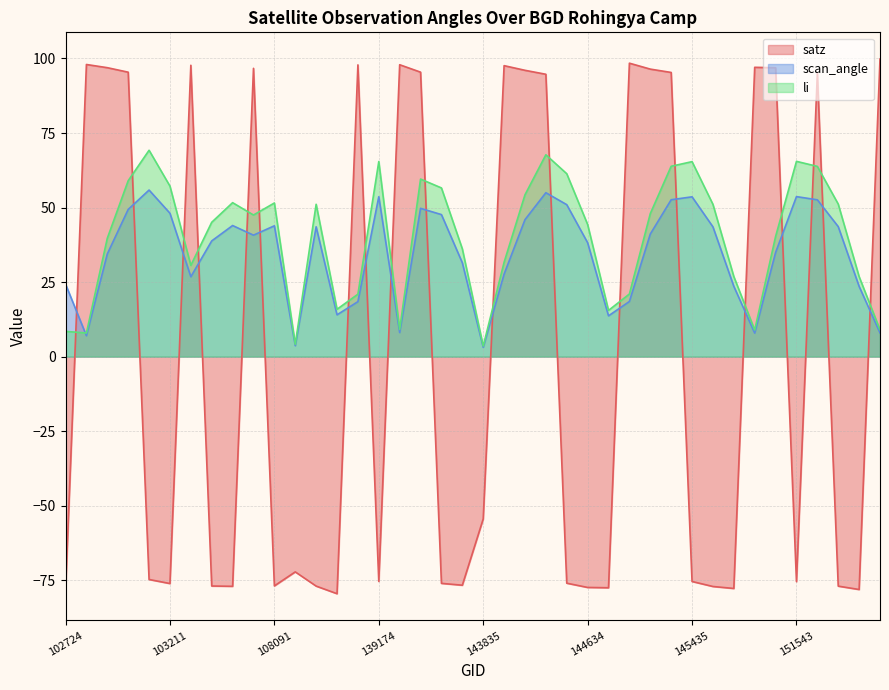

What are all the series names shown in the legend?

satz, scan_angle, li